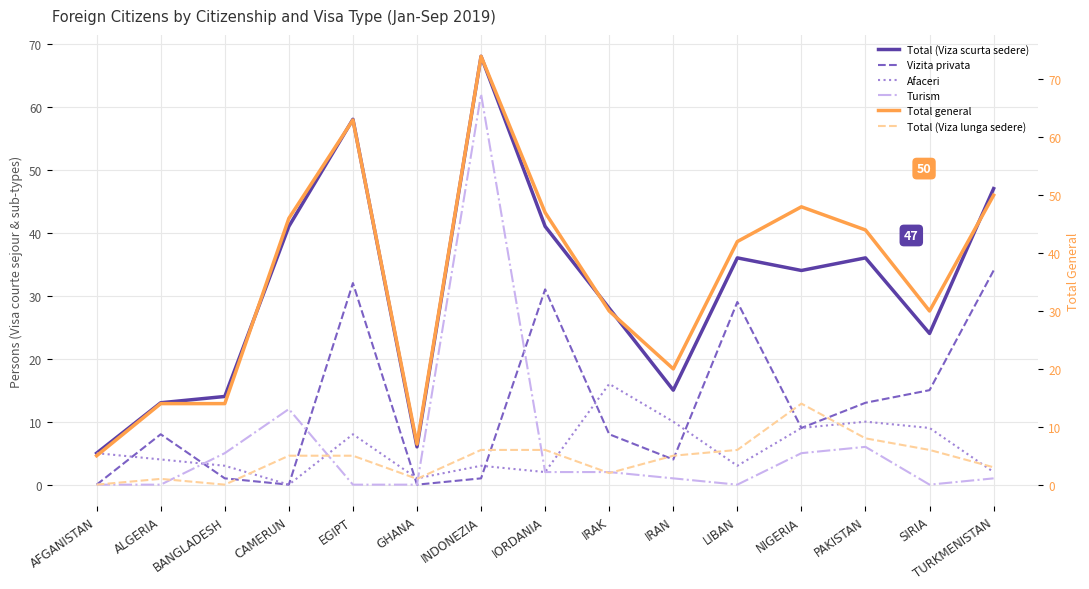

How many interior local peaks does the Total general series have?

3